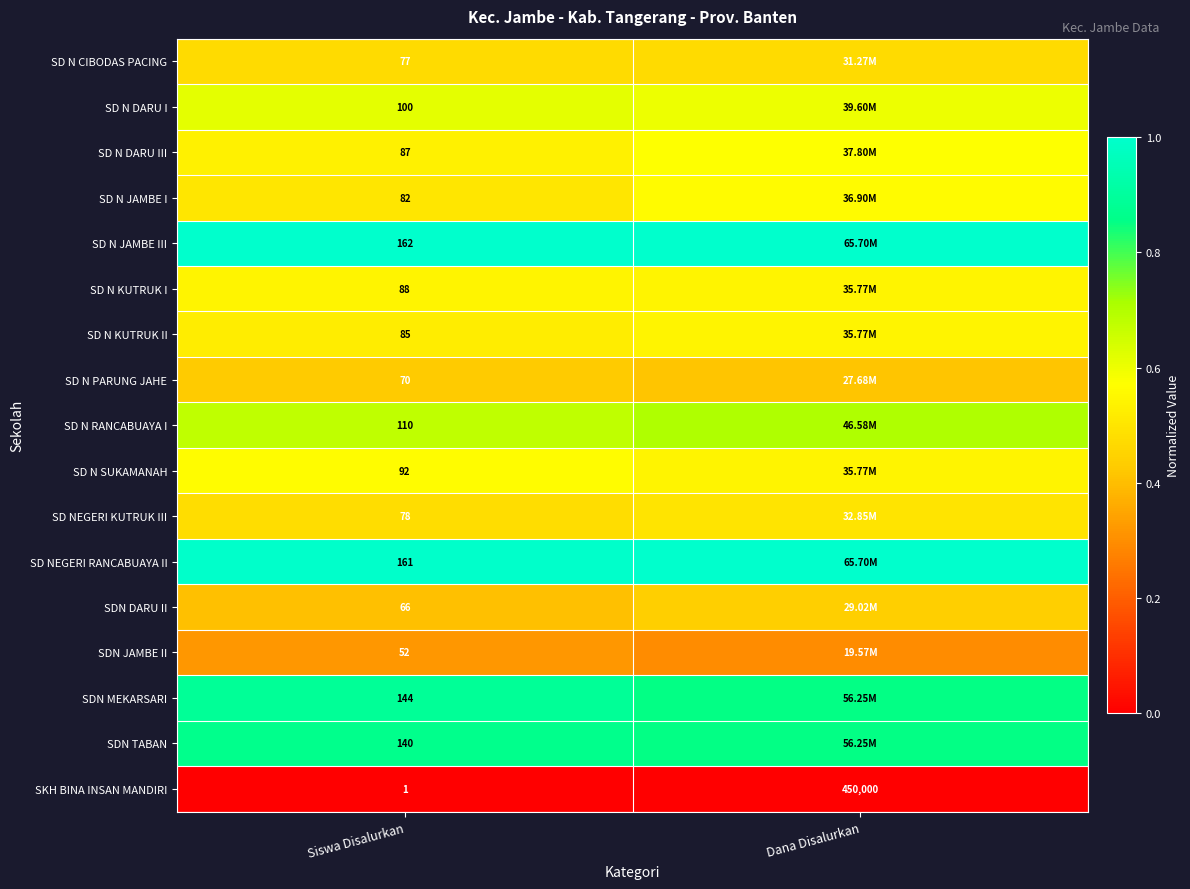

Which category has the highest value across all series?

Siswa Disalurkan